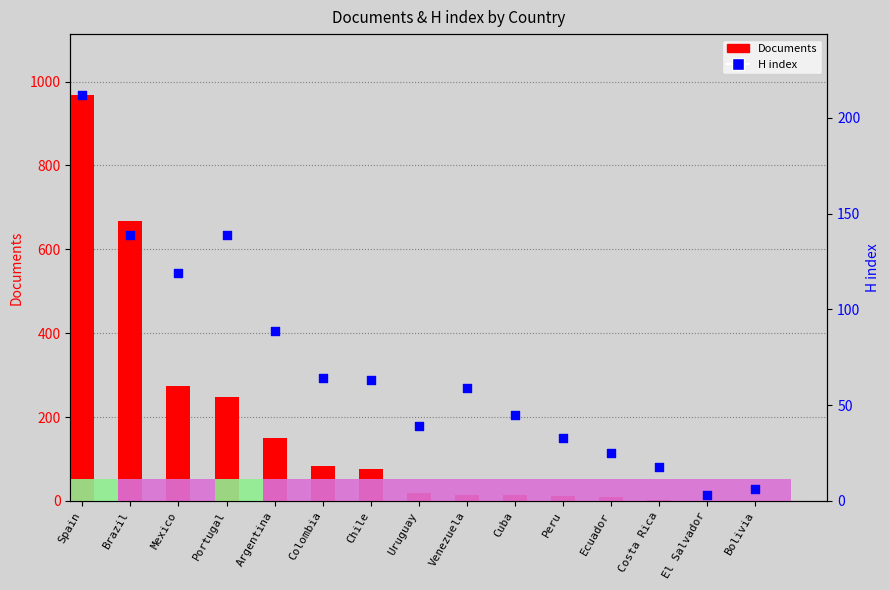

What is the total value across all series at Bolivia?

7